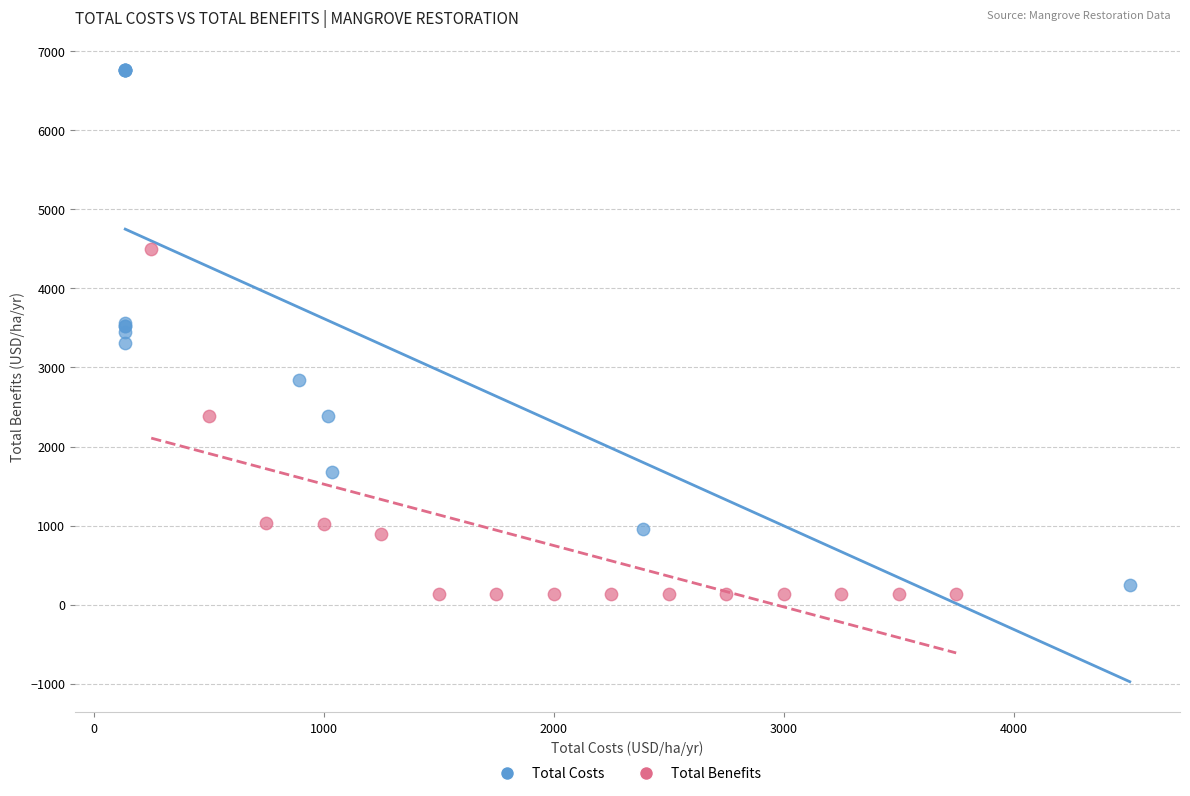

Which series contains the highest Y value?

Total Costs